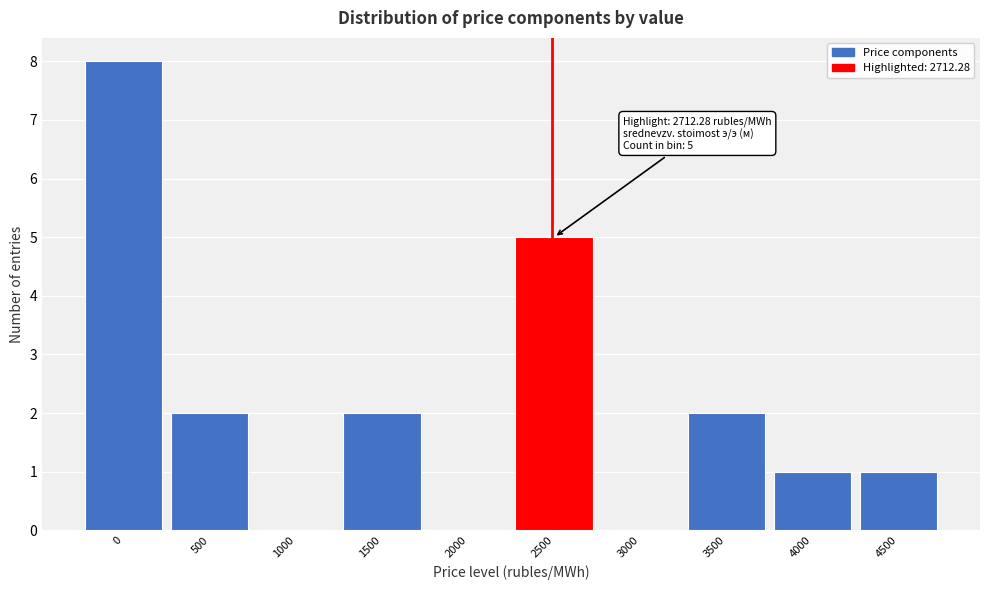

Reading left to right, transcribe all the data shown in this chart.

0=8	500=2	1000=0	1500=2	2000=0	2500=5	3000=0	3500=2	4000=1	4500=1